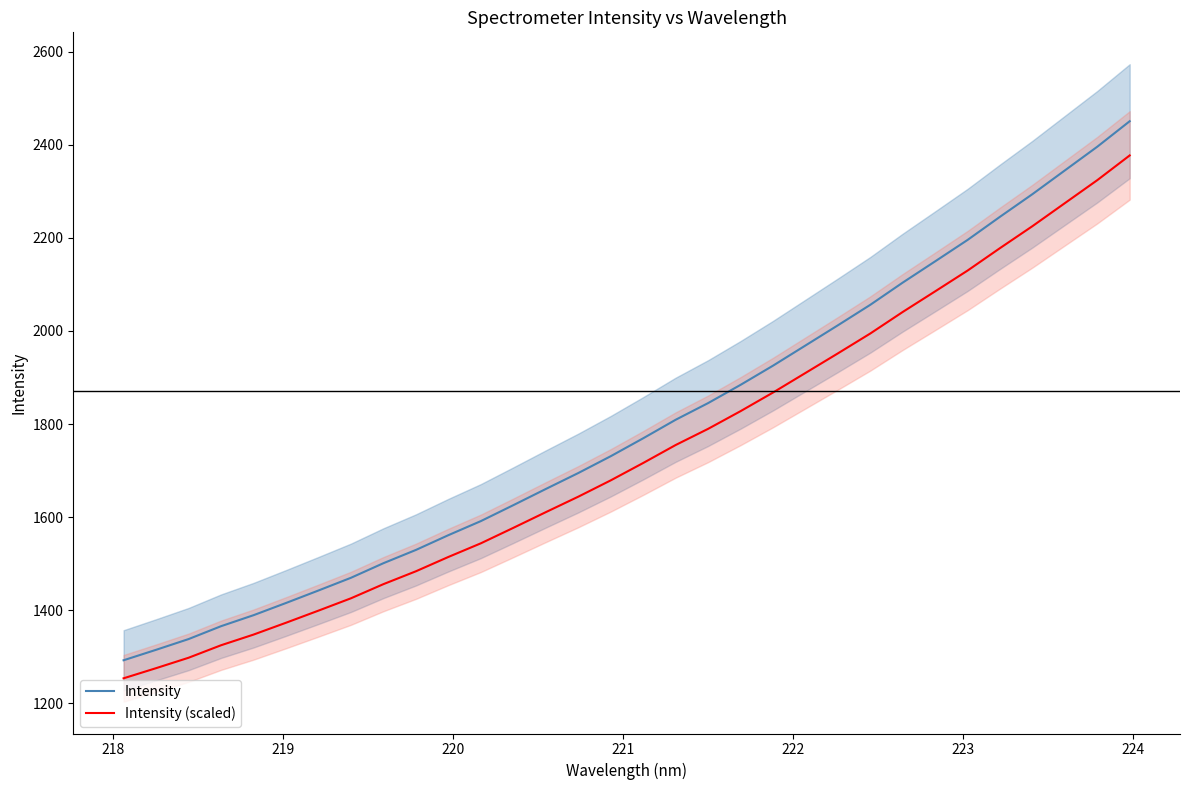

Which series has the largest total across all categories?

Intensity